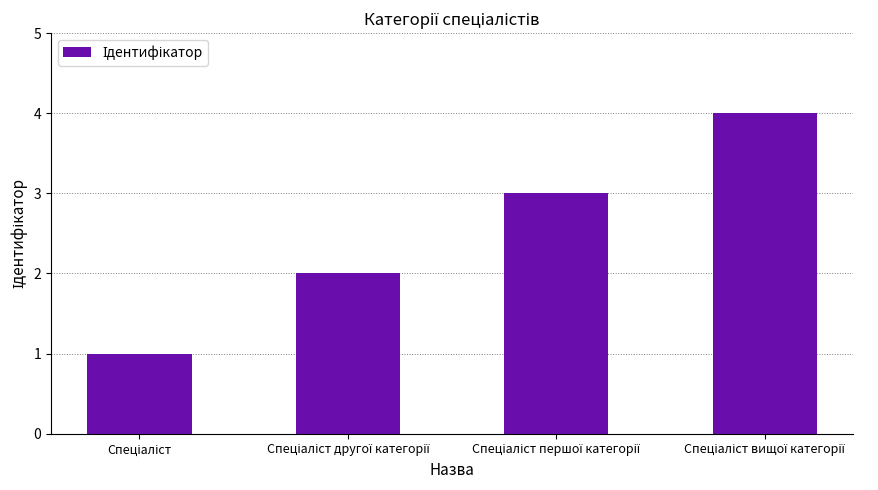

How many values are between 2 and 4?

3